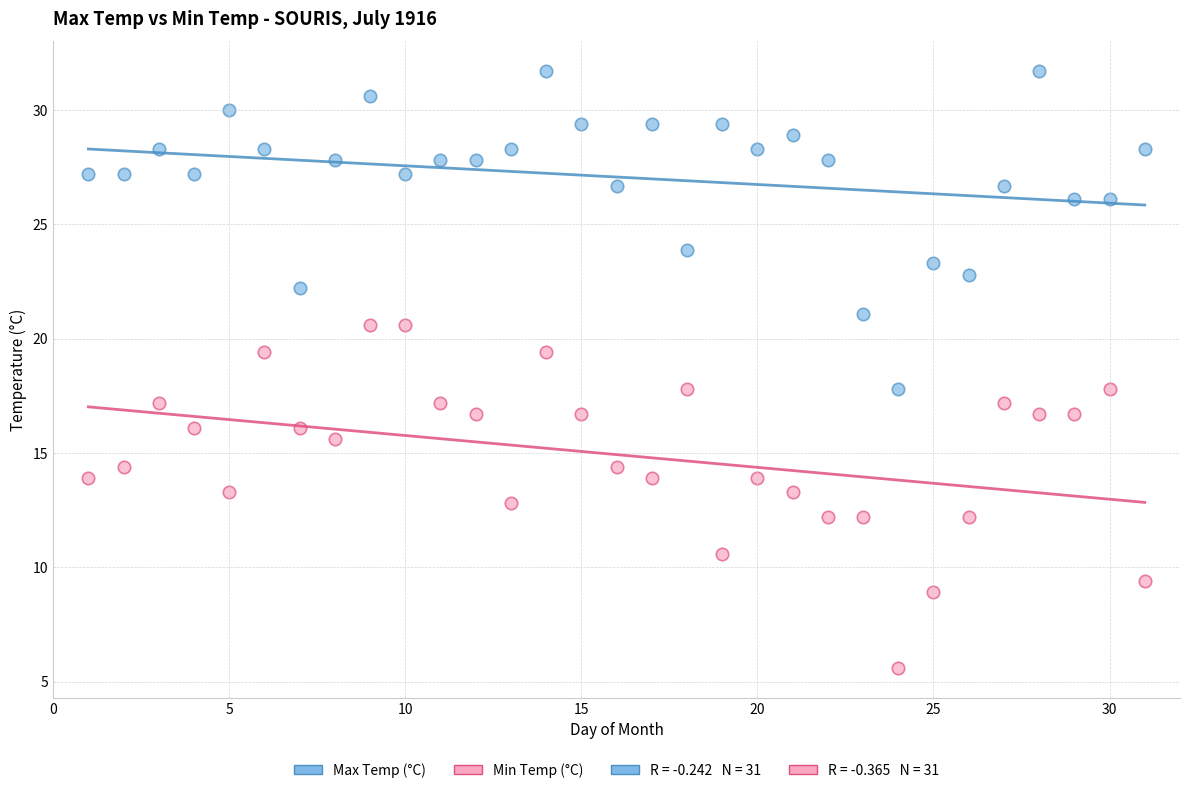

Across all data points, what is the range of Y values (max minus min)?

26.1